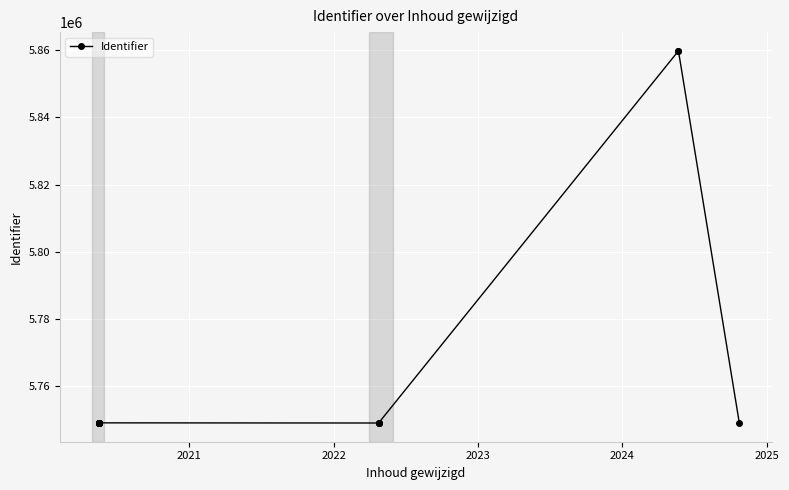

How many lines are shown in the chart?

1